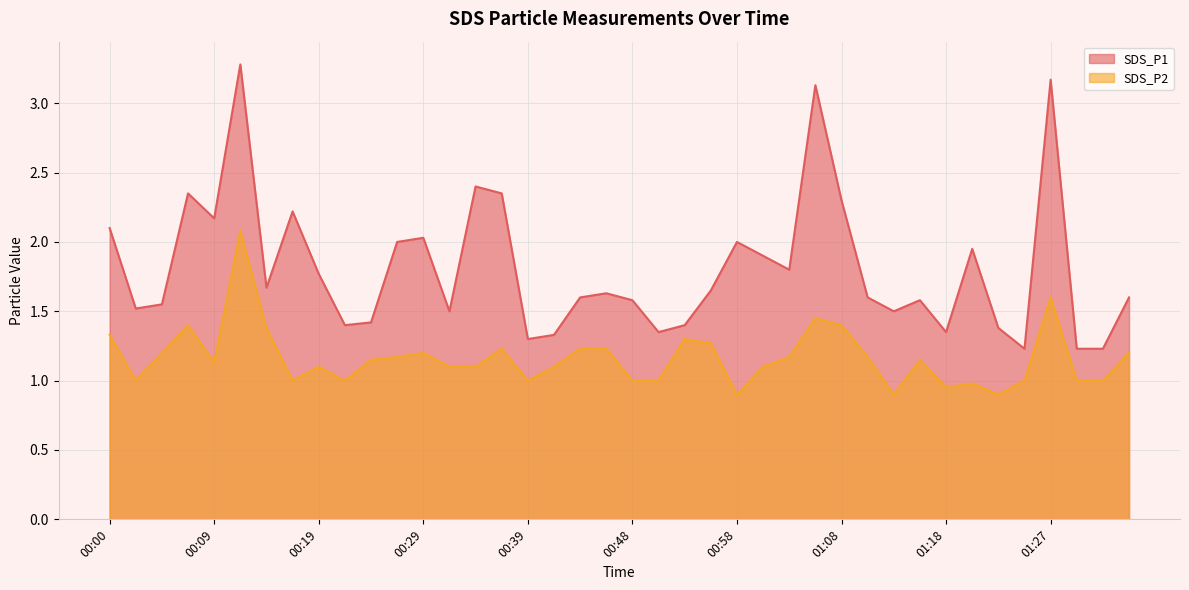

Reading right to left, what are all the values shown in this chart?

SDS_P1: 1.6	1.2	1.2	3.2	1.2	1.4	1.9	1.4	1.6	1.5	1.6	2.3	3.1	1.8	1.9	2.0	1.6	1.4	1.4	1.6	1.6	1.6	1.3	1.3	2.4	2.4	1.5	2.0	2.0	1.4	1.4	1.8	2.2	1.7	3.3	2.2	2.4	1.6	1.5	2.1
SDS_P2: 1.2	1.0	1.0	1.6	1.0	0.9	1.0	0.9	1.1	0.9	1.2	1.4	1.4	1.2	1.1	0.9	1.3	1.3	1.0	1.0	1.2	1.2	1.1	1.0	1.2	1.1	1.1	1.2	1.2	1.1	1.0	1.1	1.0	1.4	2.1	1.1	1.4	1.2	1.0	1.3